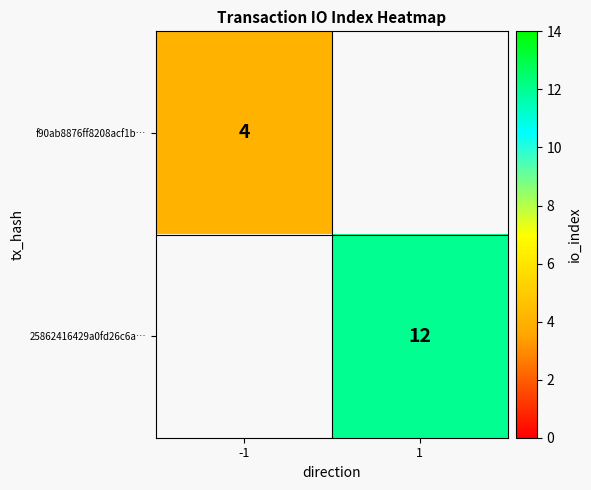

Between -1 and 1, which is larger?

1